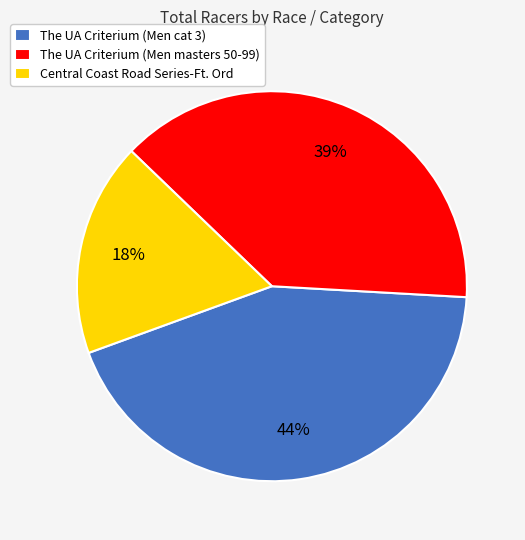

What is the ratio of the value at The UA Criterium (Men cat 3) to the value at The UA Criterium (Men masters 50-99)?

1.1